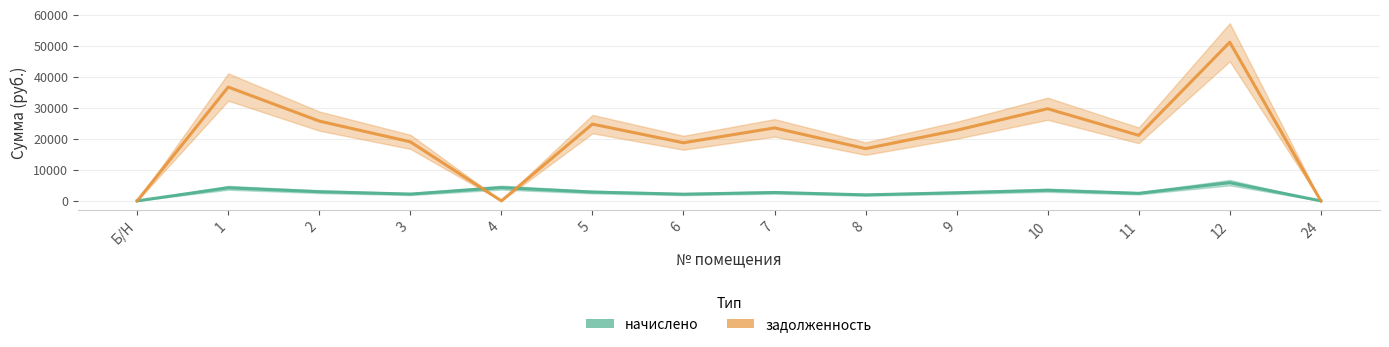

The задолженность series shows 12031.3 at 5. True or false?

False